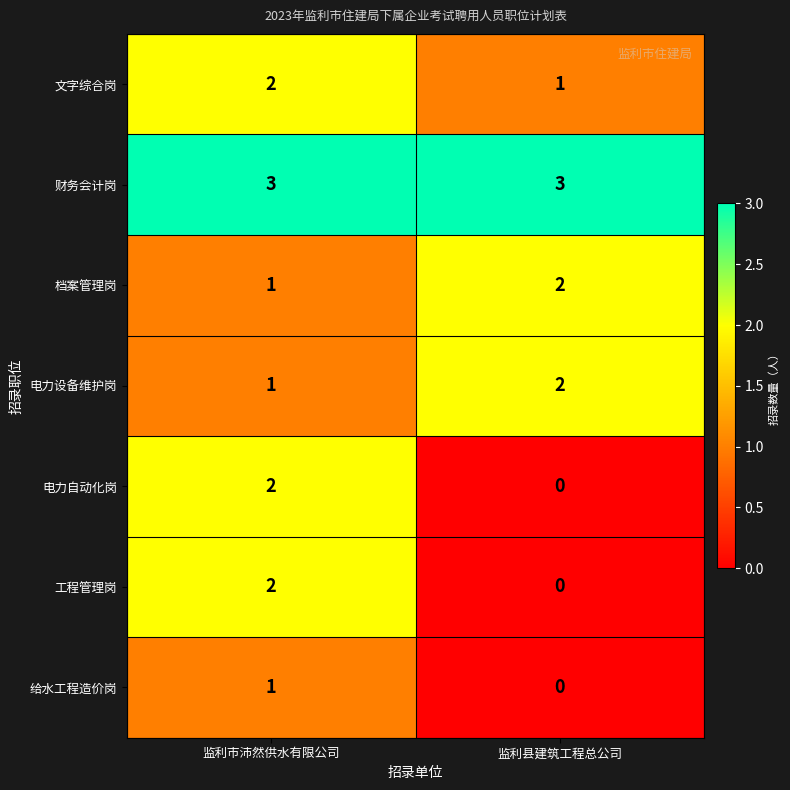

List the labels in order of 电力设备维护岗 value, largest first.

监利县建筑工程总公司, 监利市沛然供水有限公司